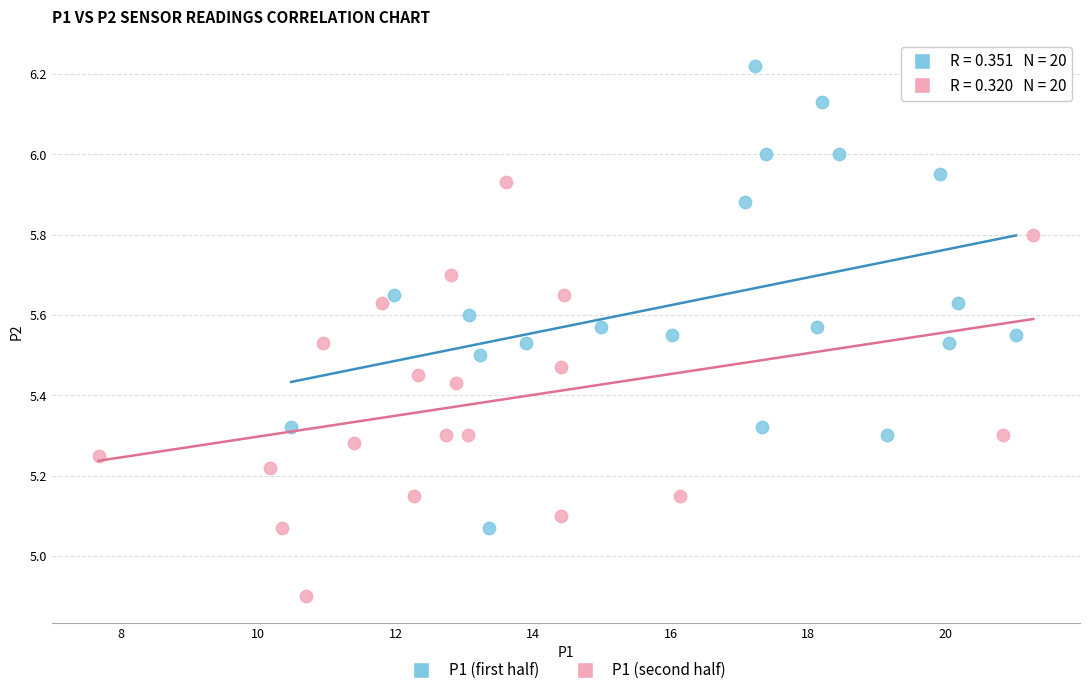

Which series has the widest spread of Y values?

P1 (first half)